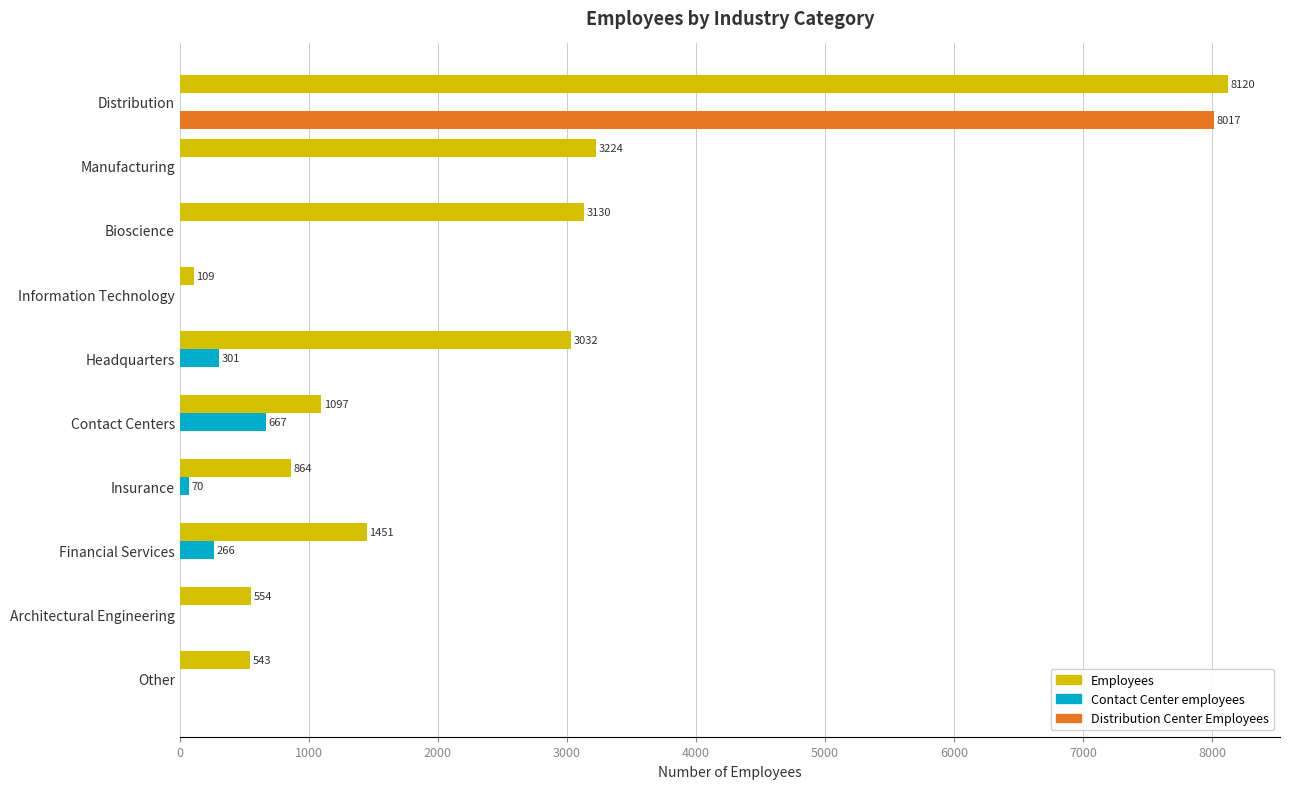

What are all the series names shown in the legend?

Employees, Contact Center employees, Distribution Center Employees